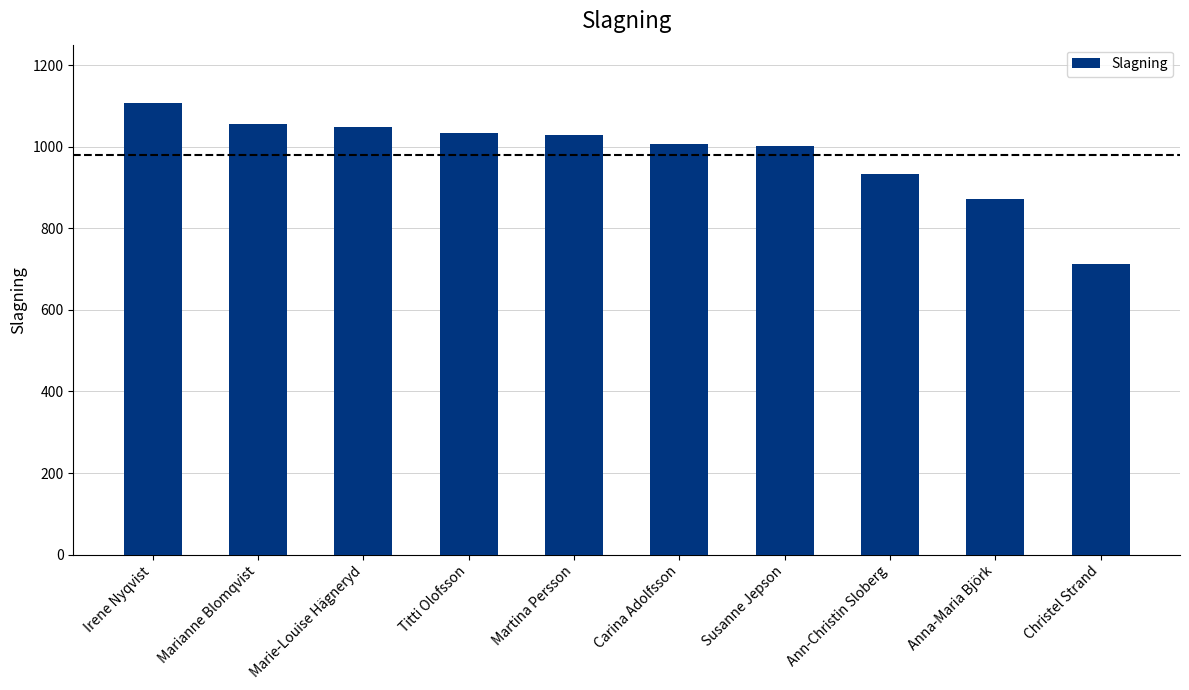

What is the minimum value shown in the chart?

713